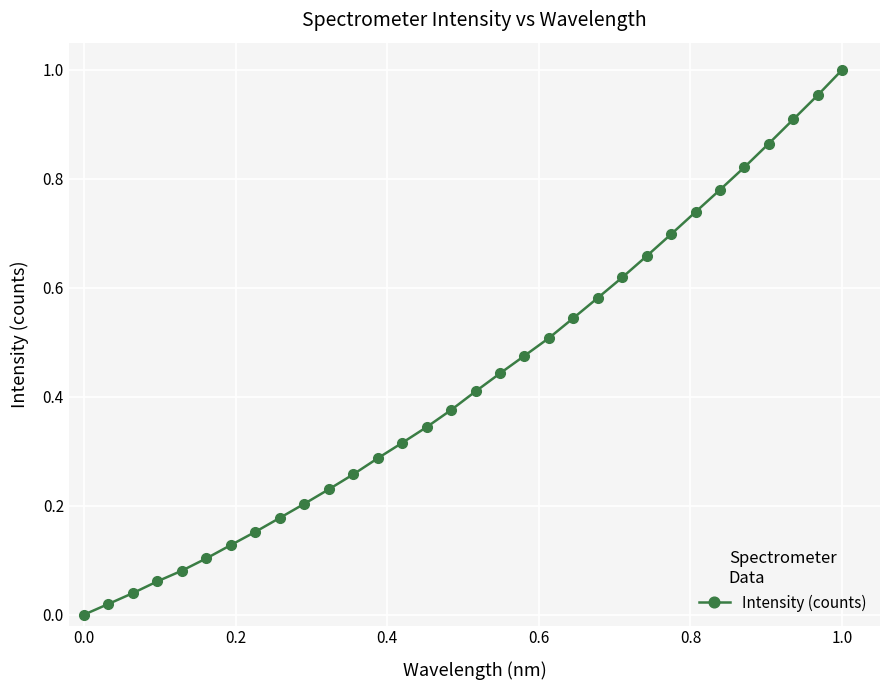

What is the sum of all values?

13.8